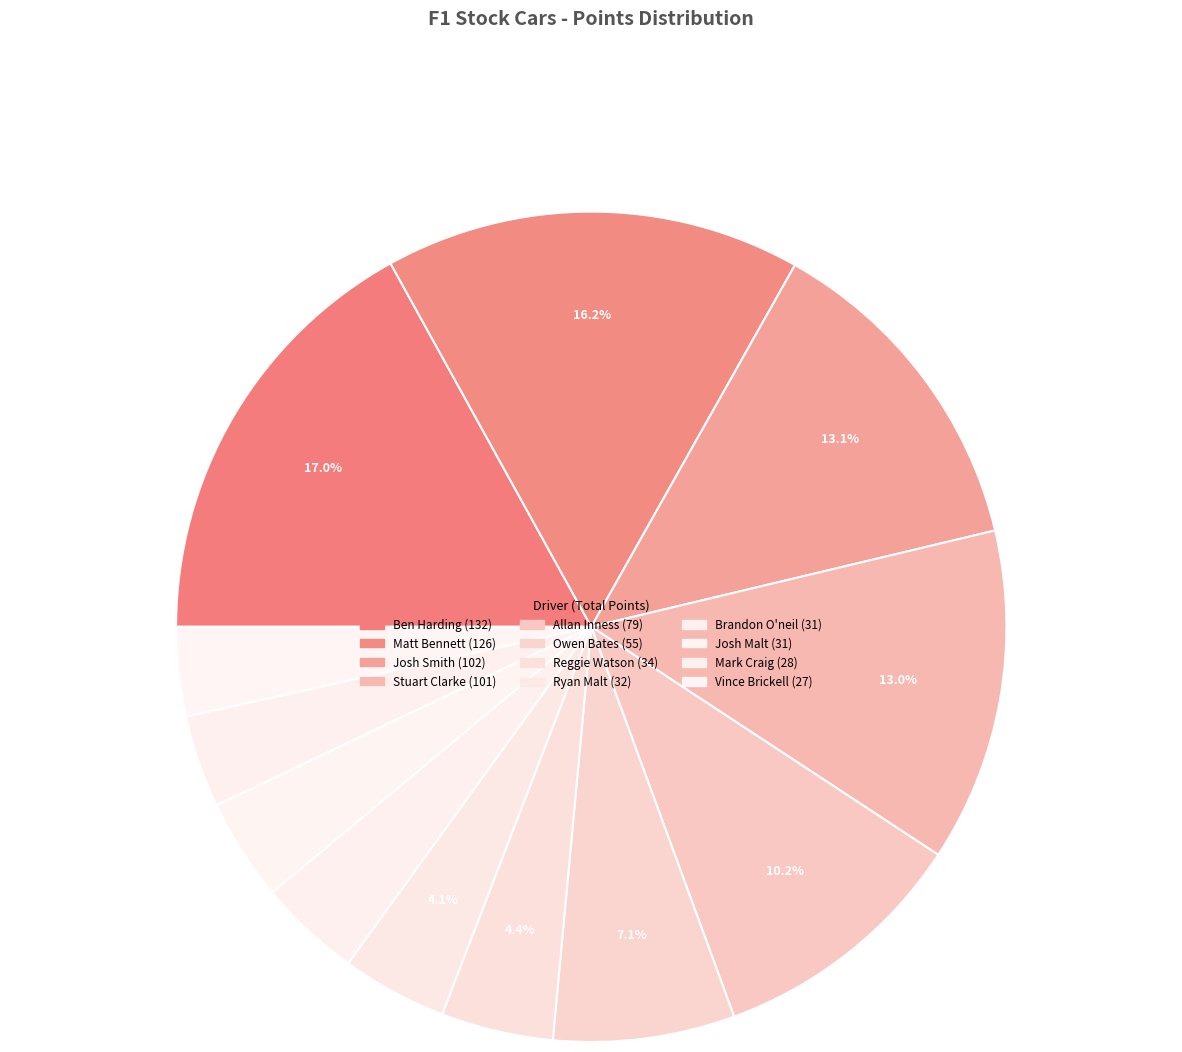

How many slices are in this pie chart?

12